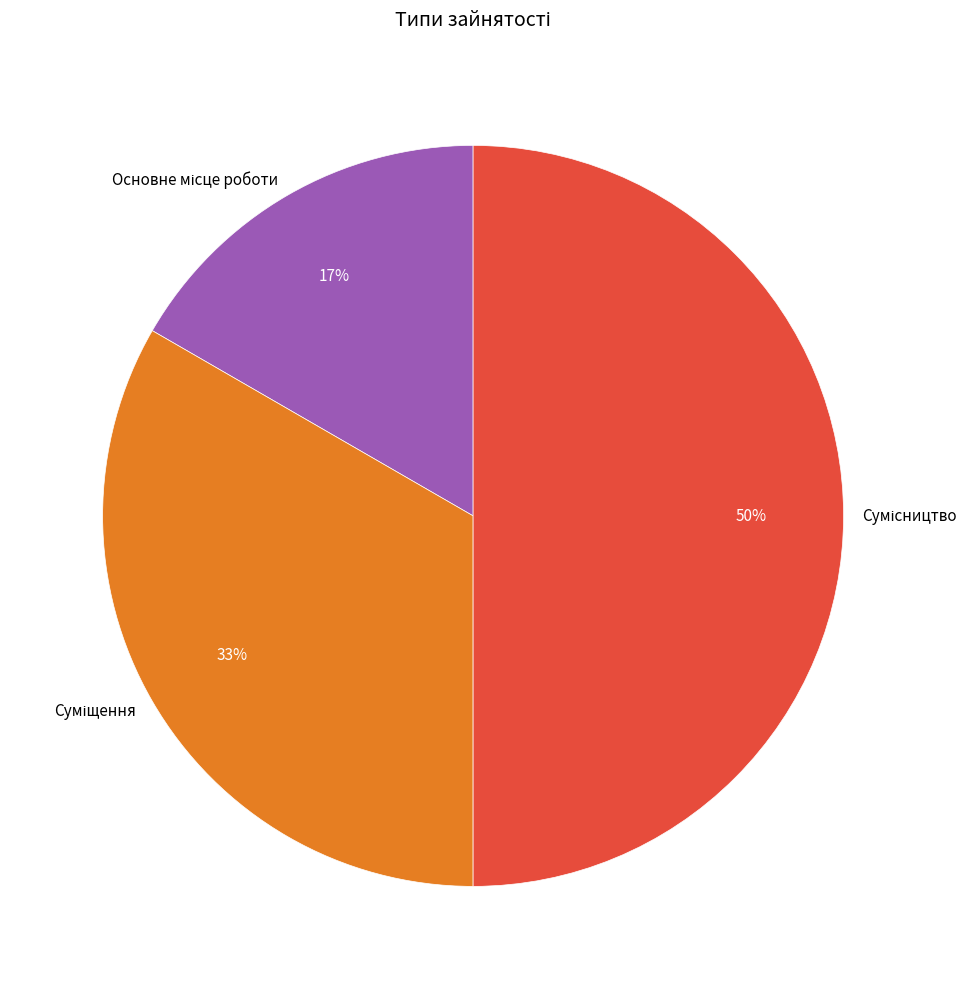

Count the number of slices in the pie.

3